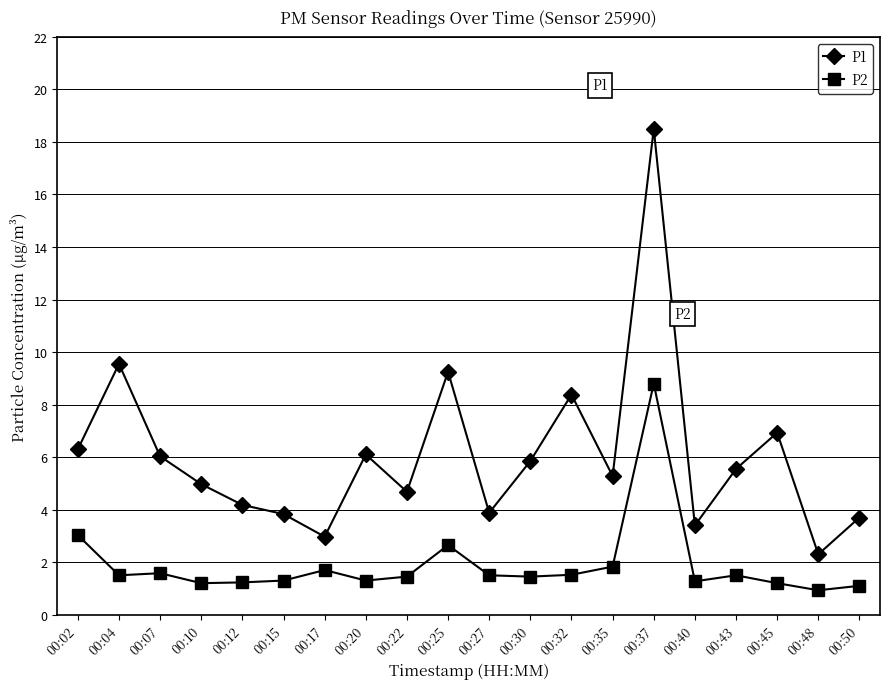

What are all the series names shown in the legend?

P1, P2